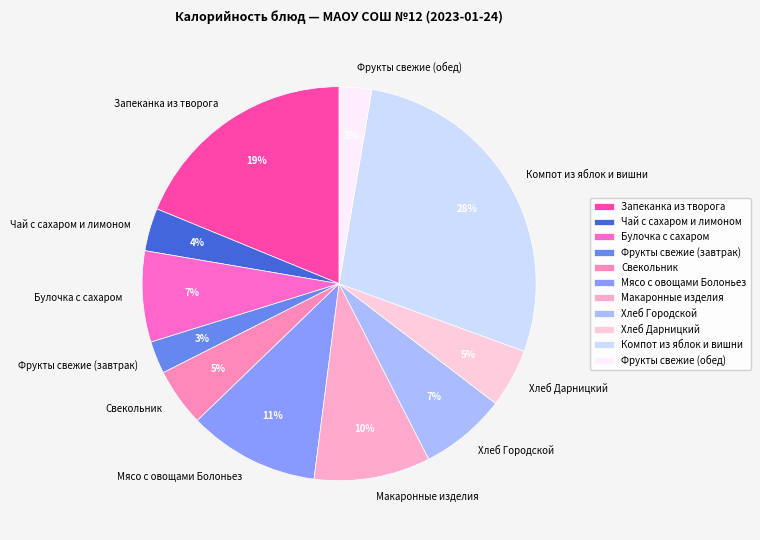

What is the ratio of the value at Макаронные изделия to the value at Хлеб Дарницкий?

2.0